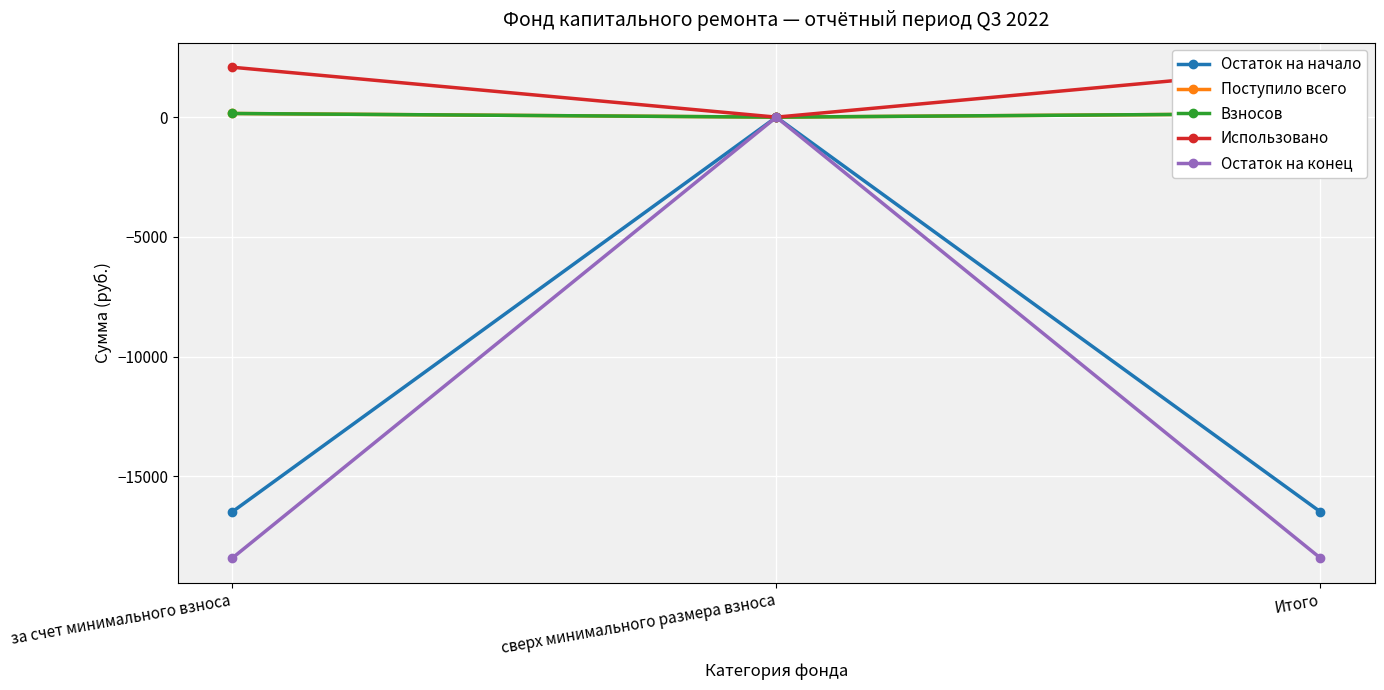

Reading right to left, list all the values displayed in this chart.

Остаток на начало: Итого=-16478.3	сверх минимального размера взноса=0.0	за счет минимального взноса=-16478.3
Поступило всего: Итого=152.9	сверх минимального размера взноса=0.0	за счет минимального взноса=152.9
Взносов: Итого=152.4	сверх минимального размера взноса=0.0	за счет минимального взноса=152.4
Использовано: Итого=2083.9	сверх минимального размера взноса=0.0	за счет минимального взноса=2083.9
Остаток на конец: Итого=-18409.3	сверх минимального размера взноса=0.0	за счет минимального взноса=-18409.3